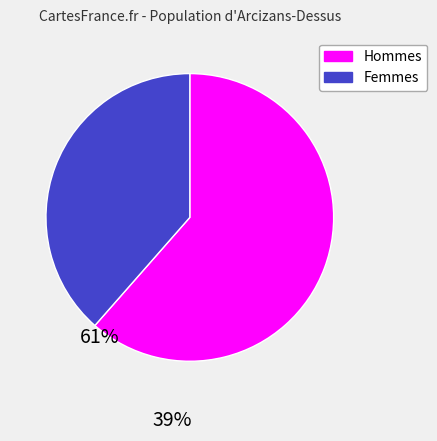

Is there a majority slice in this chart?

Yes